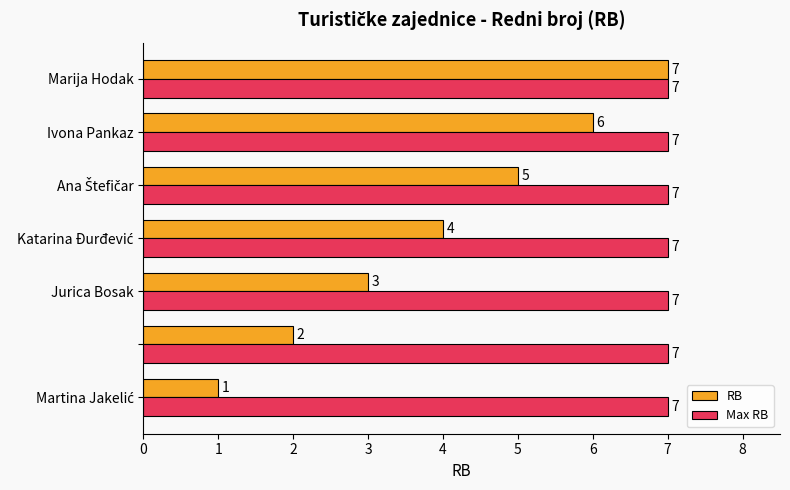

List the series in order of their overall mean, lowest first.

RB, Max RB